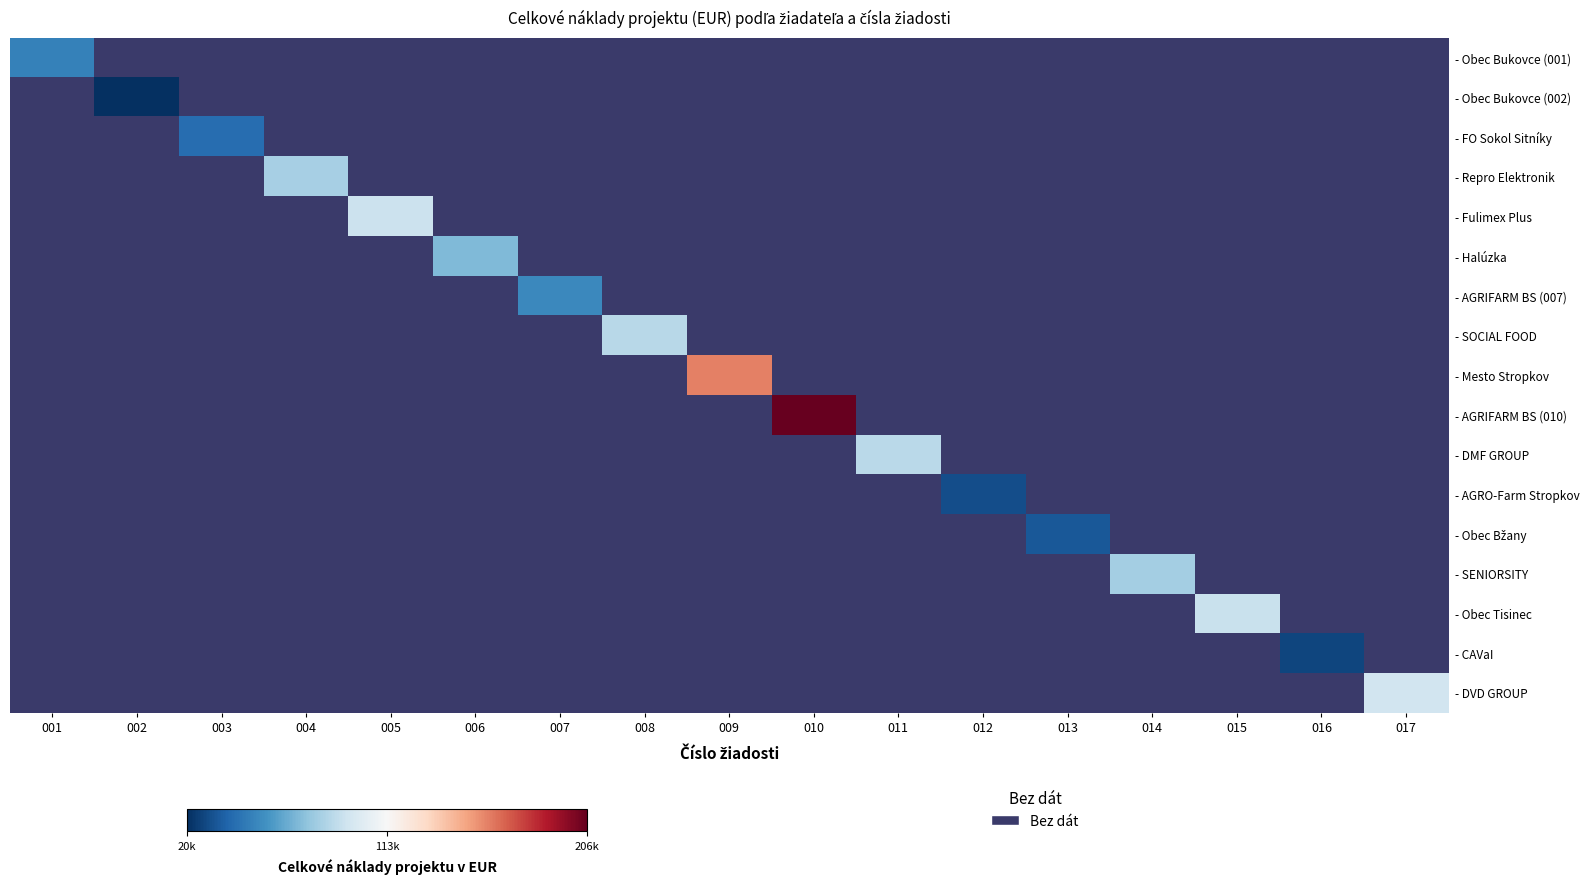

Is the value of - Mesto Stropkov at 010 greater than the value of - Obec Tisinec at 003?

No